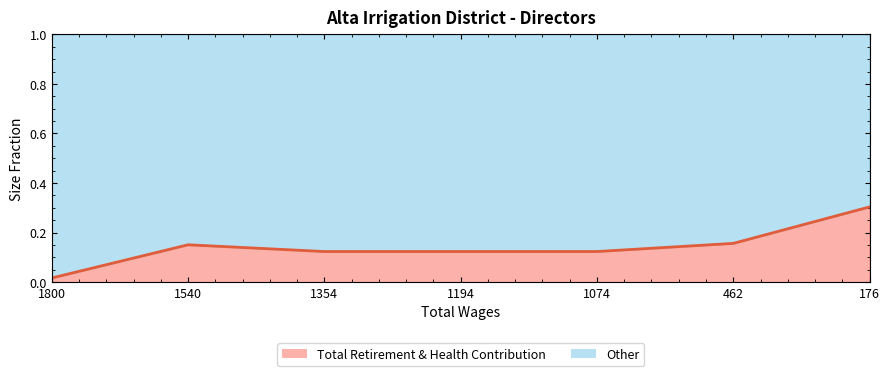

Reading left to right, extract all data points from this chart.

1800.0=0.0	1540.0=0.2	1354.0=0.1	1194.0=0.1	1074.0=0.1	462.0=0.2	176.0=0.3